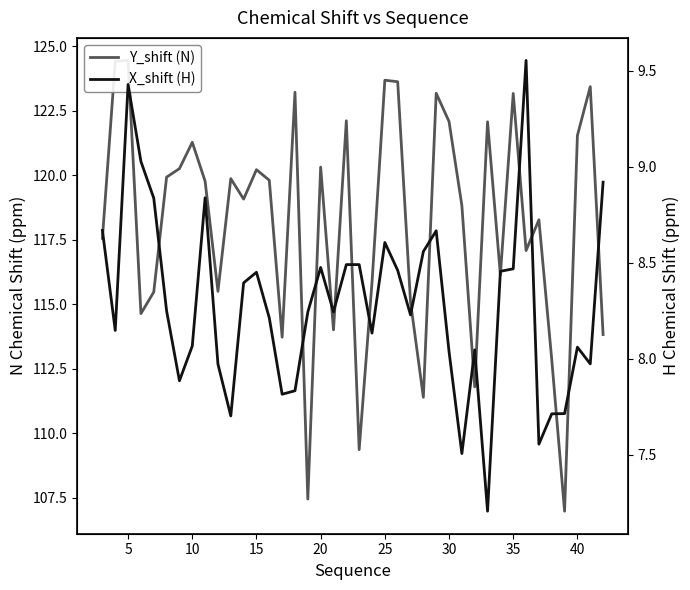

How many lines are shown in the chart?

2